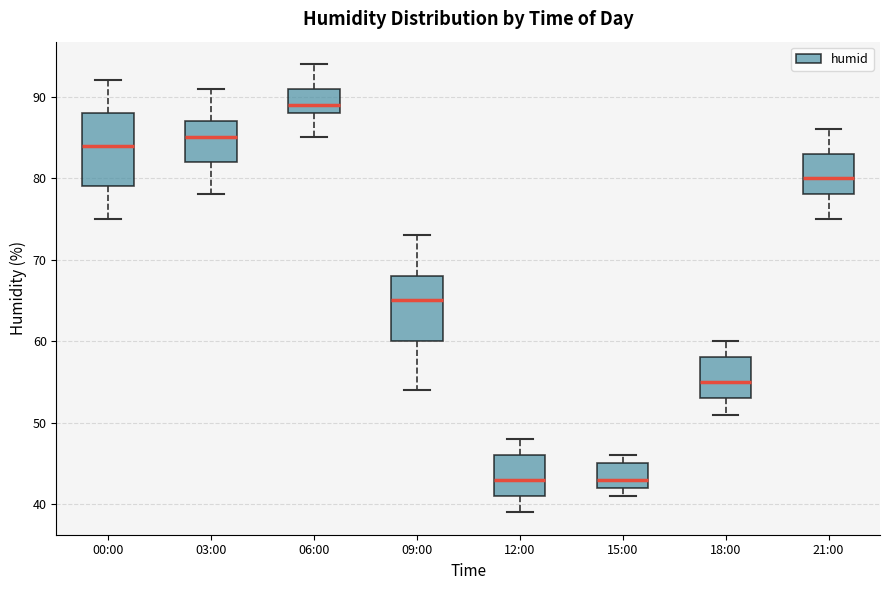

Reading left to right, transcribe this box plot: for each box, give where its median line is, the range the box spans, and where its two whiskers end, as read against the y-axis. The values are not printed on the chart, so give them approximately, as read against the axis.

00:00: median 84, box 79 to 88, whiskers 75 to 92
03:00: median 85, box 82 to 87, whiskers 78 to 91
06:00: median 89, box 88 to 91, whiskers 85 to 94
09:00: median 65, box 60 to 68, whiskers 54 to 73
12:00: median 43, box 41 to 46, whiskers 39 to 48
15:00: median 43, box 42 to 45, whiskers 41 to 46
18:00: median 55, box 53 to 58, whiskers 51 to 60
21:00: median 80, box 78 to 83, whiskers 75 to 86